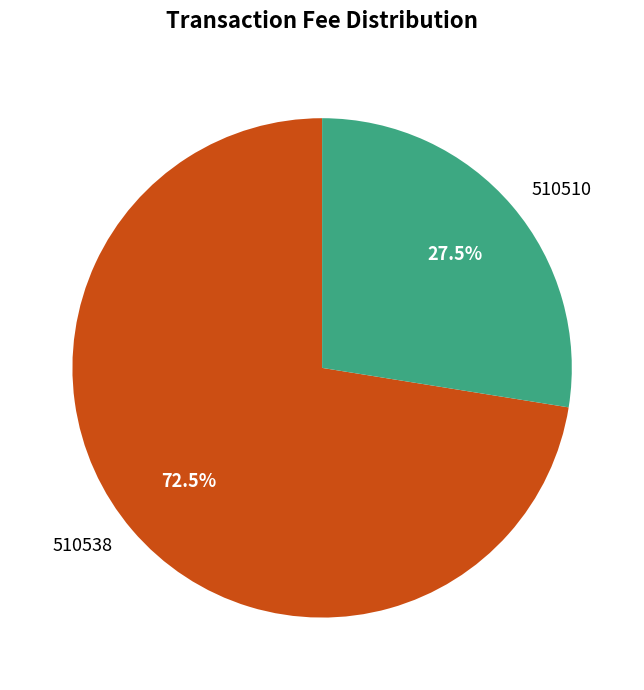

To the nearest percent, what is the combined percentage of 510538 and 510510?

100%